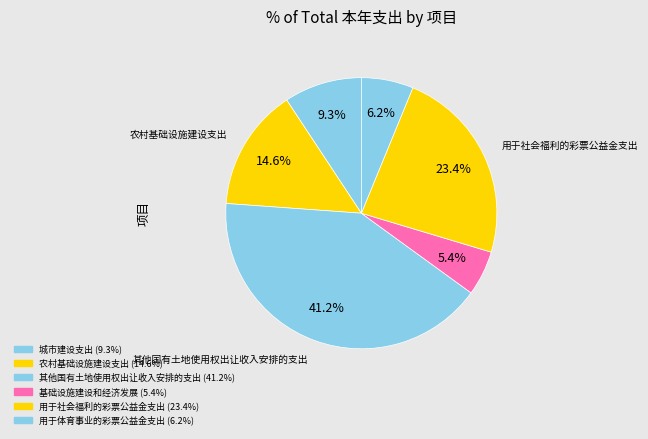

How many slices are in this pie chart?

6